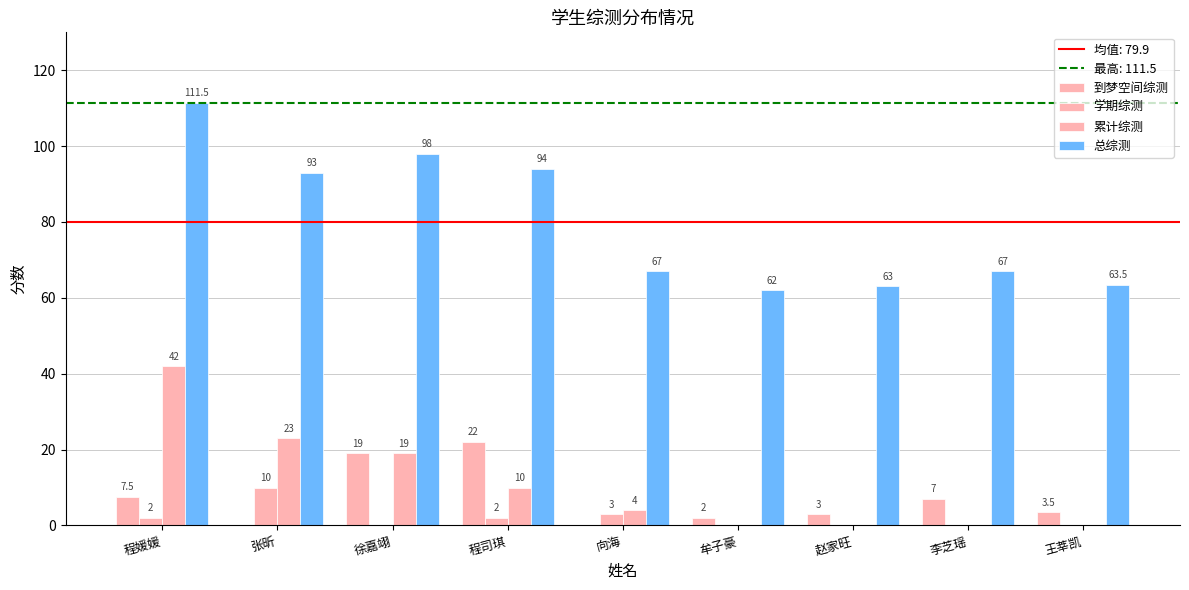

How many categories are shown in the chart?

9